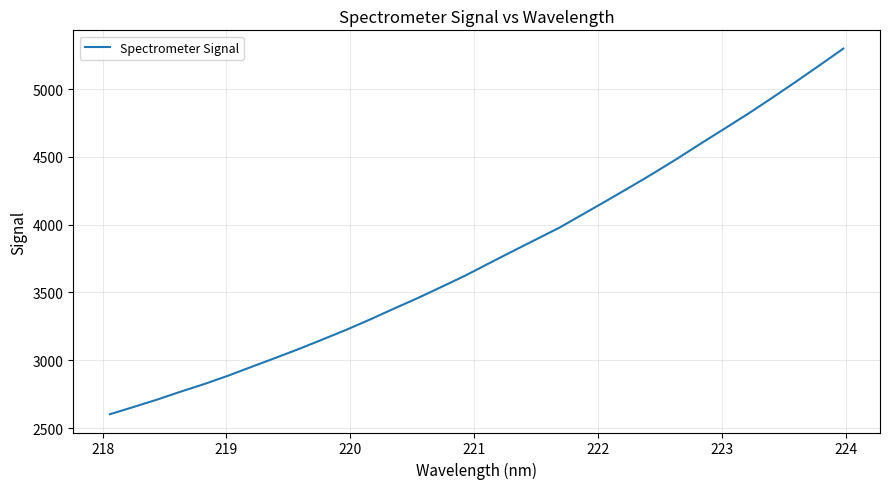

What is the maximum value shown in the chart?

5298.2